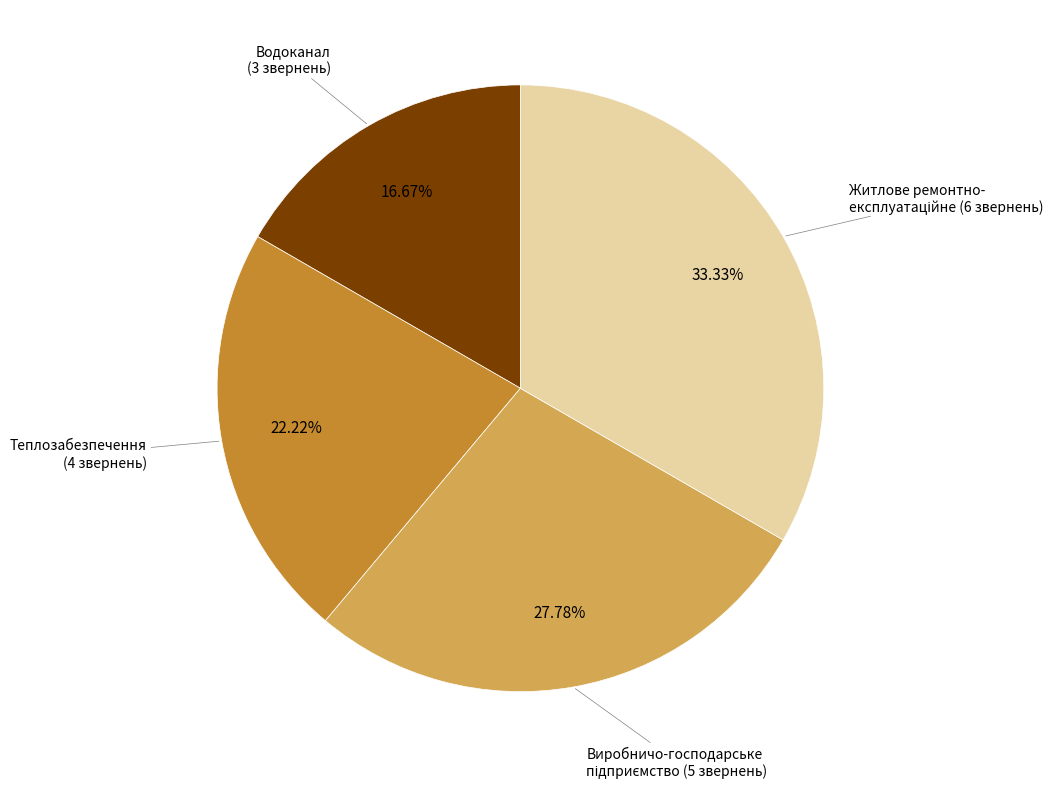

Is there a majority slice in this chart?

No